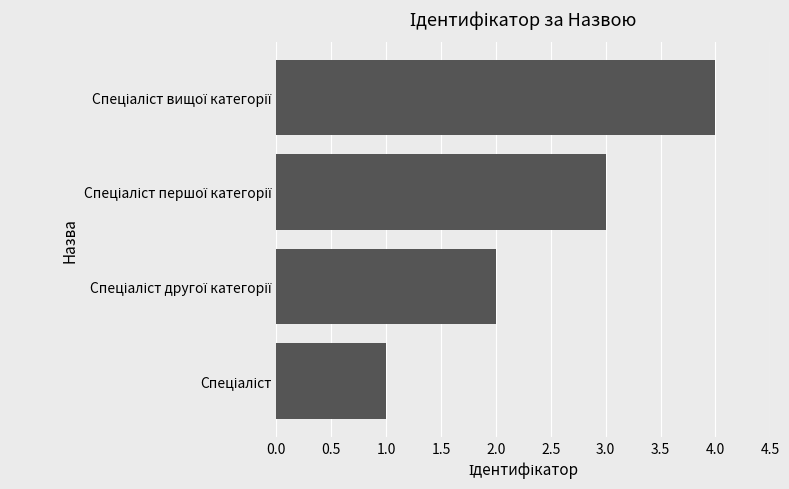

What is the maximum value shown in the chart?

4